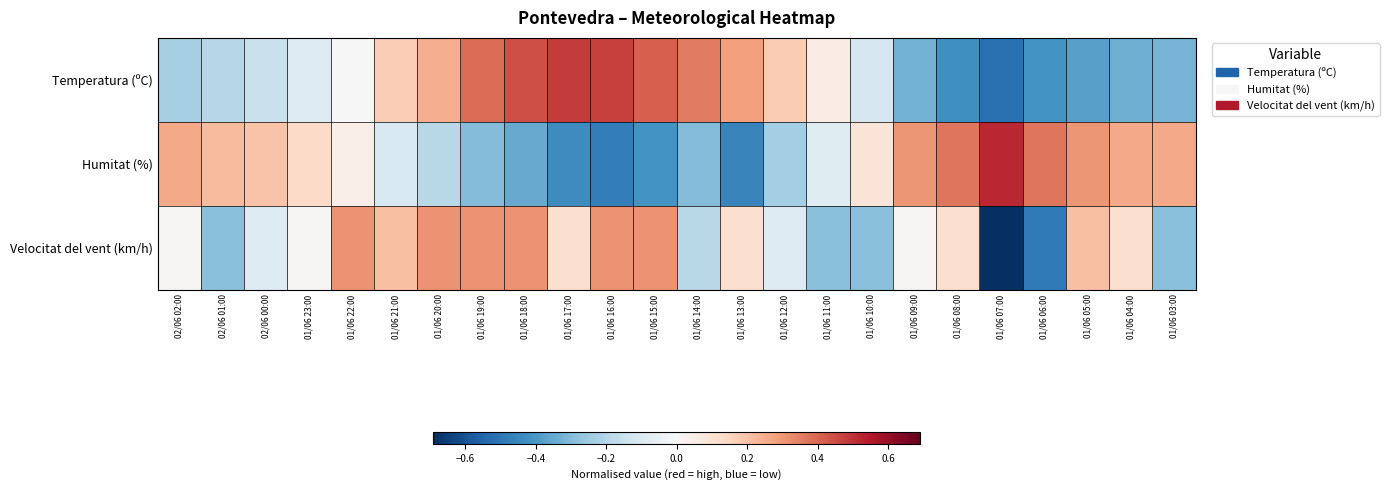

Rank the series at 01/06 13:00 from highest to lowest value.

Temperatura (ºC), Velocitat del vent (km/h), Humitat (%)